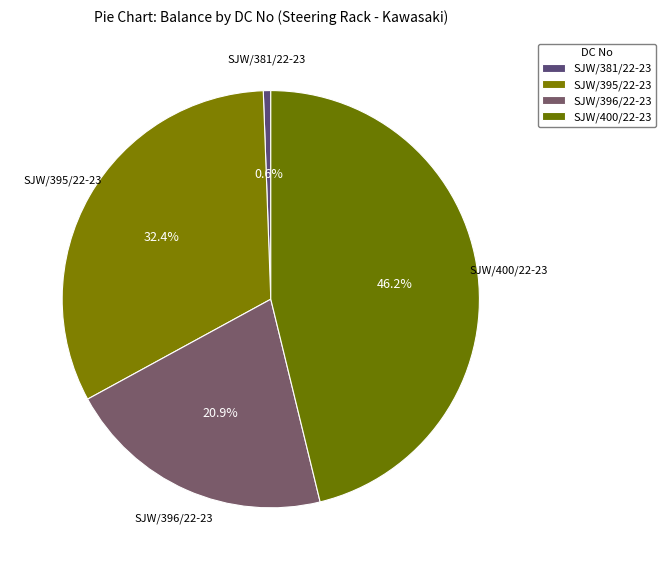

What is the smallest slice in the pie chart?

DC SJW/381/22-23